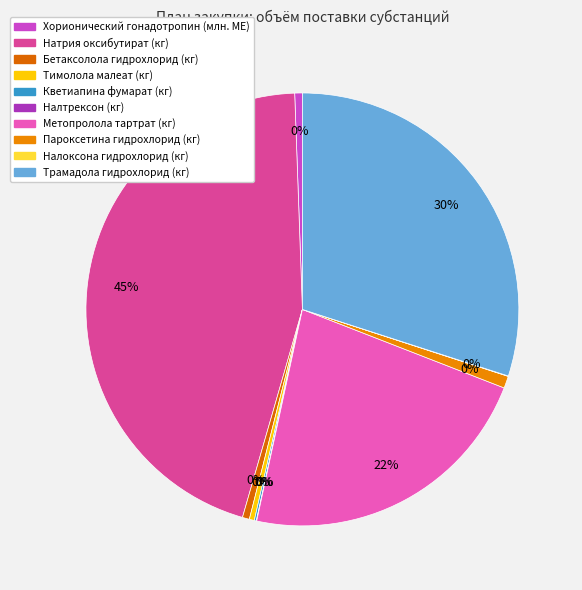

Count the number of slices in the pie.

10